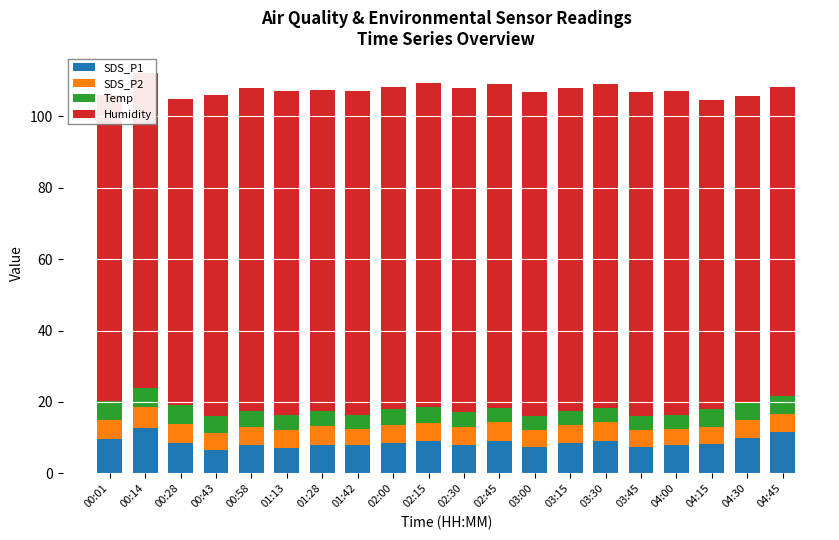

What value does the Humidity series have at 00:28?

85.8